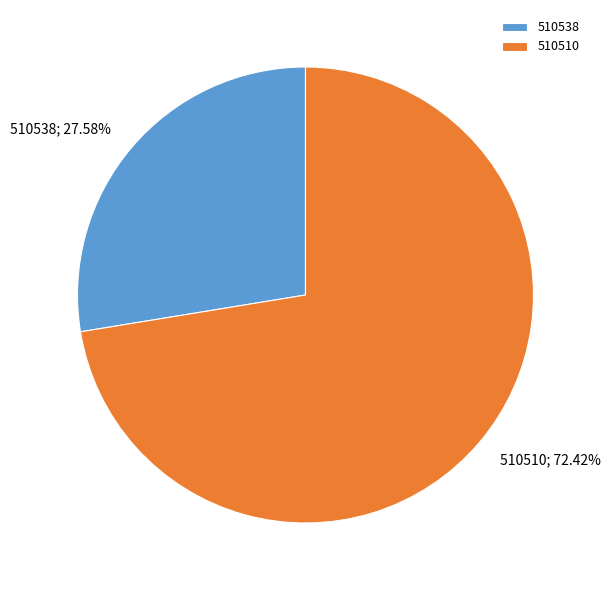

Combined, do 510510 and 510538 account for over 50%?

Yes